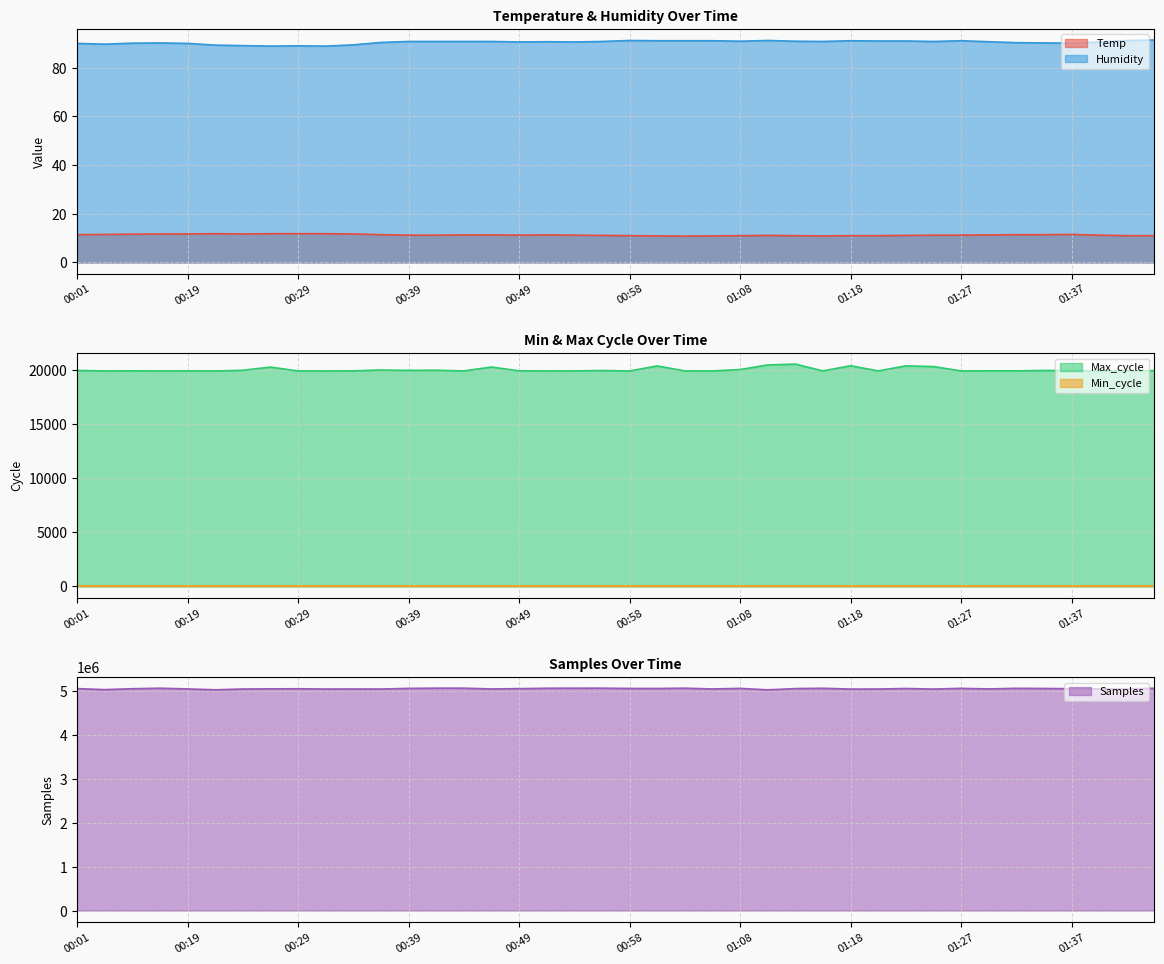

How many interior local peaks does the Humidity series have?

7